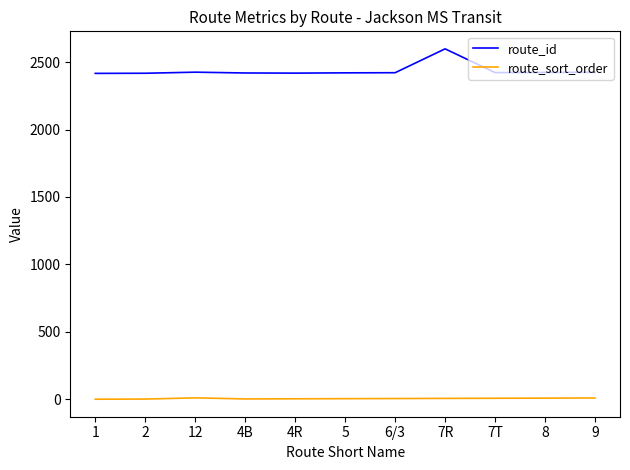

The route_id series shows 2420 at 4B. True or false?

True